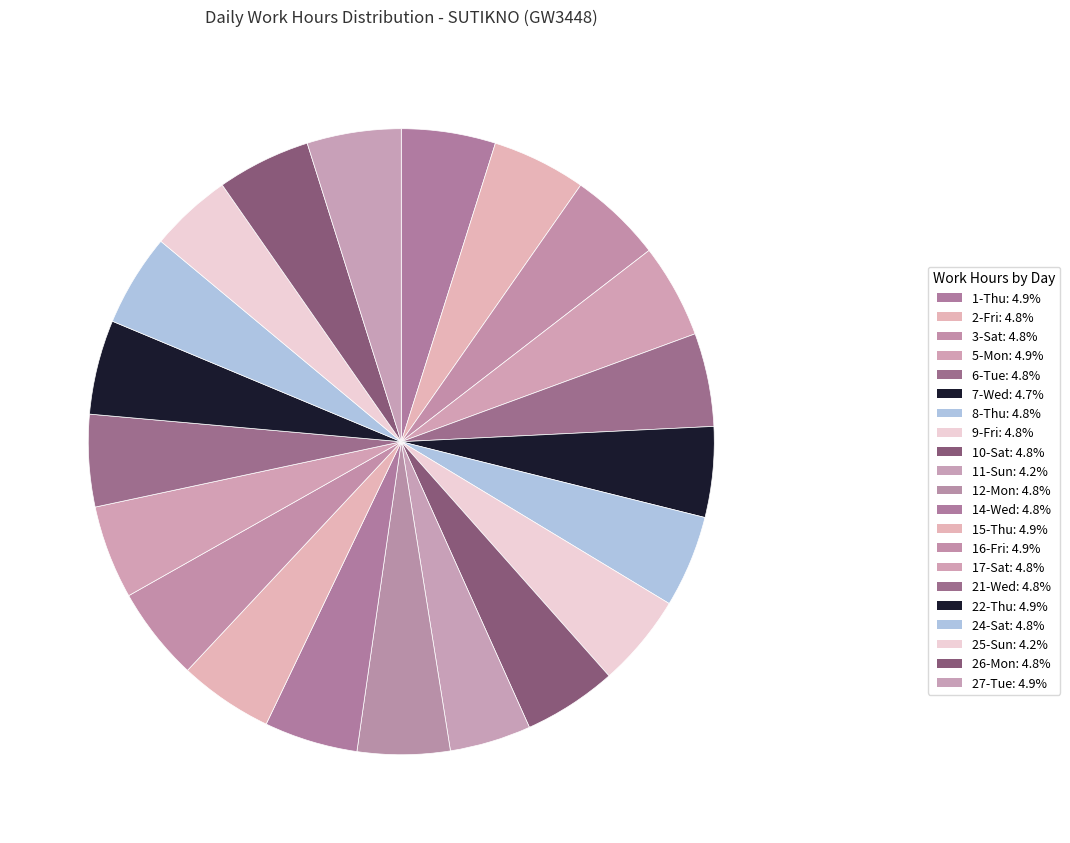

Count the number of slices in the pie.

21